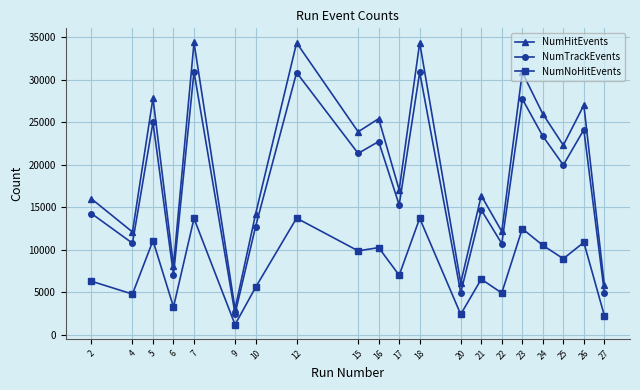

What is the smallest value displayed?

1216